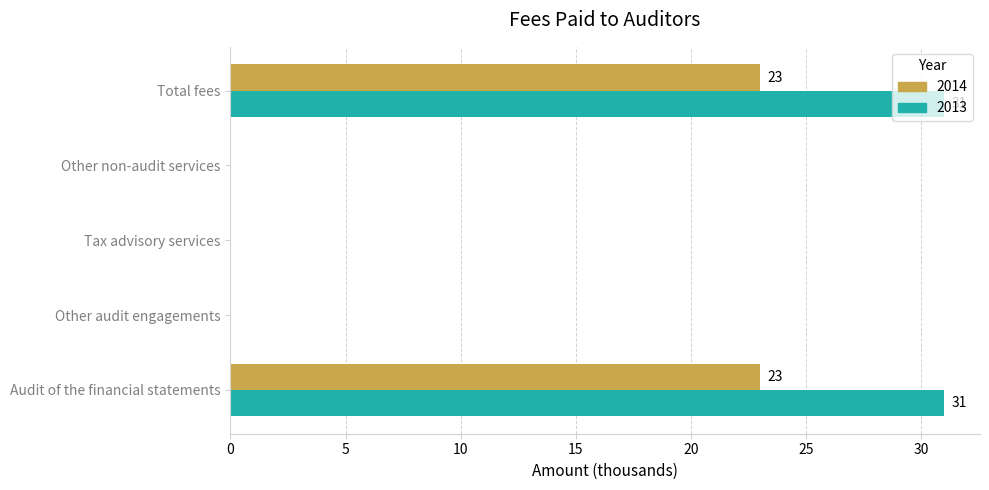

What is the total value across all series at Total fees?

54